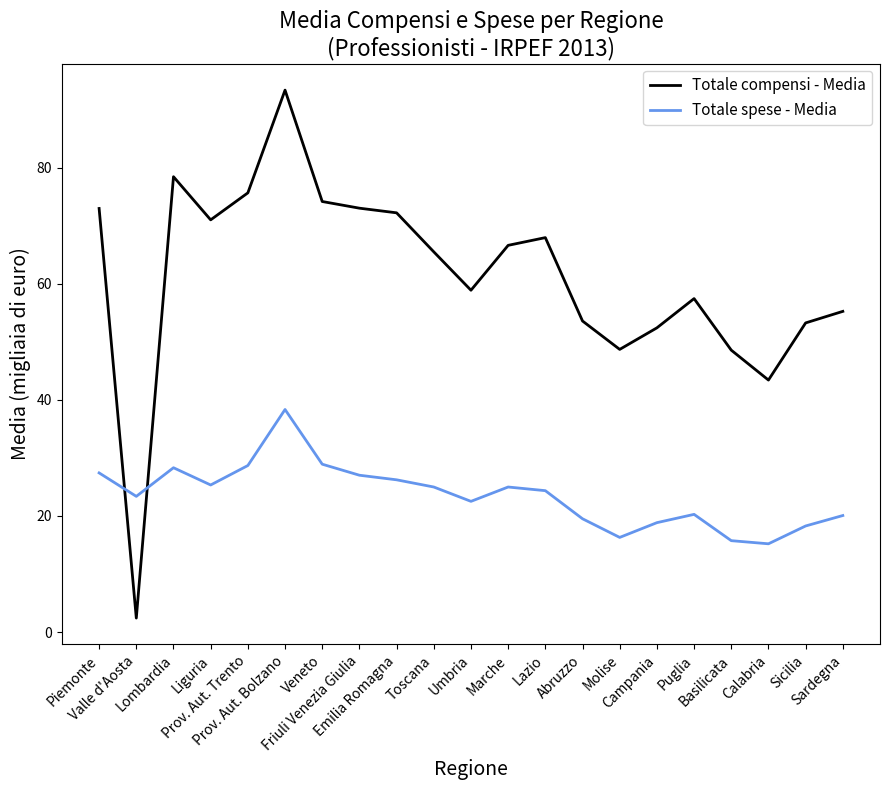

How many times do Totale spese - Media and Totale compensi - Media cross each other?

2